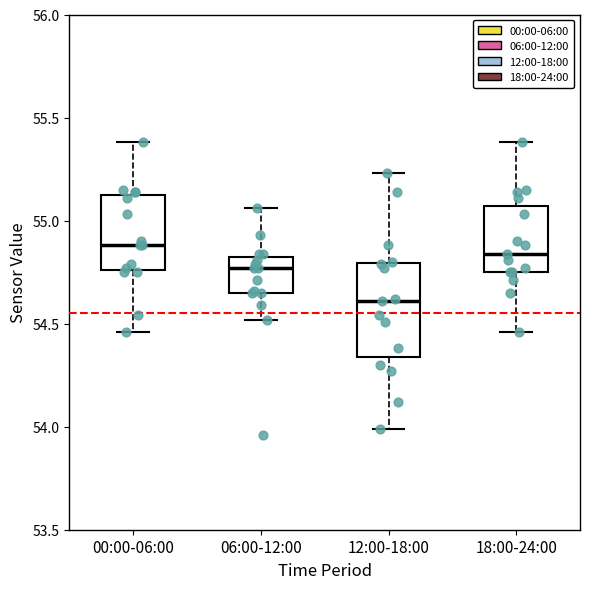

Reading left to right, read every box against the y-axis: the position of its median line, the range the box covers, and the ends of its whiskers. The values are not printed on the chart, so give them approximately, as read against the axis.

00:00-06:00: median 54.90, box 54.75 to 55.15, whiskers 54.45 to 55.40
06:00-12:00: median 54.75, box 54.65 to 54.85, whiskers 54.50 to 55.05
12:00-18:00: median 54.60, box 54.35 to 54.80, whiskers 54.00 to 55.25
18:00-24:00: median 54.85, box 54.75 to 55.05, whiskers 54.45 to 55.40